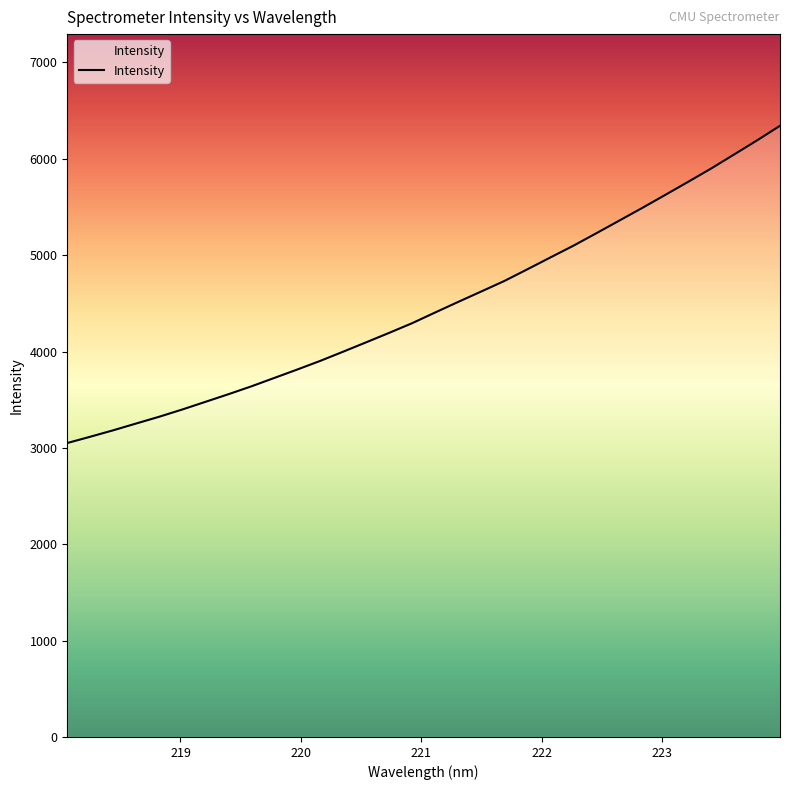

What is the greatest value displayed?

6342.4